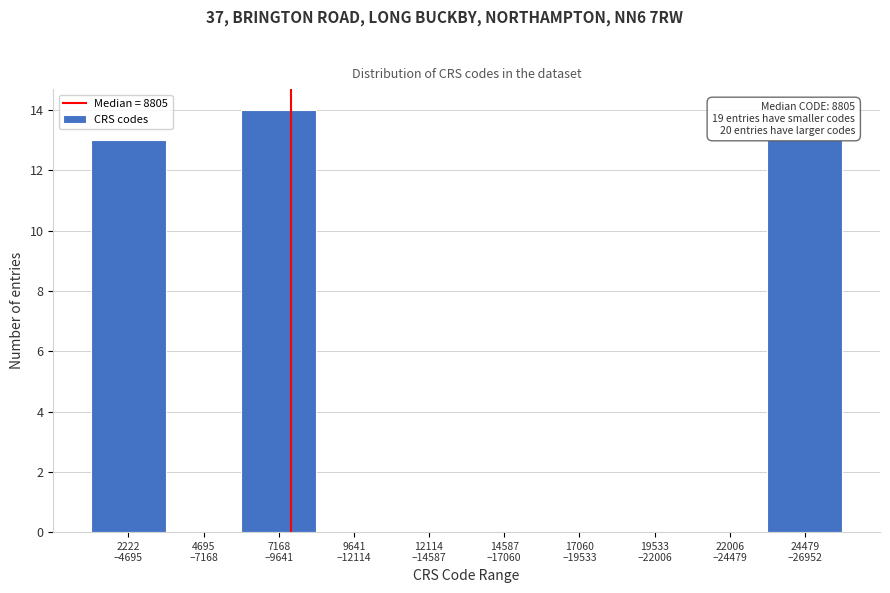

What is the sum of all values?

40